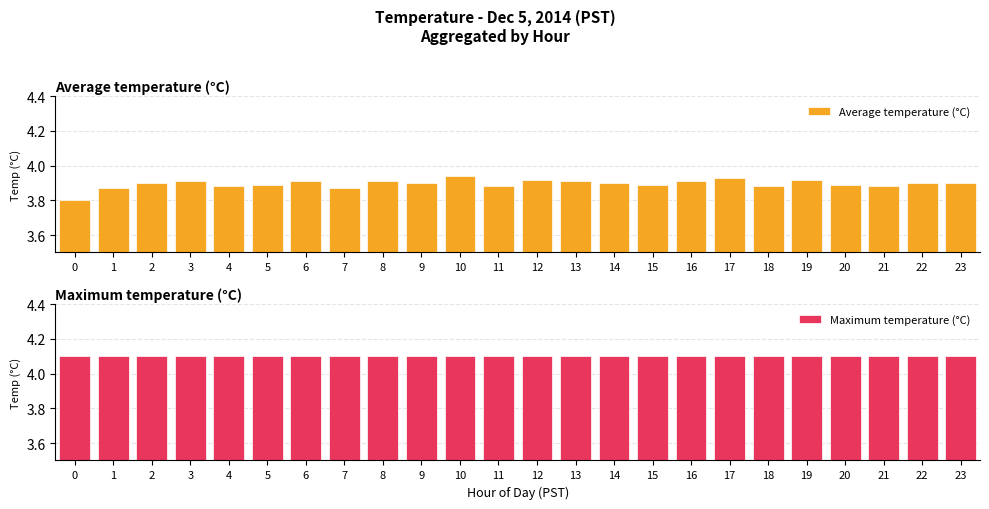

Reading right to left, what are all the values shown in this chart?

Average temperature (°C): 23=3.9	22=3.9	21=3.9	20=3.9	19=3.9	18=3.9	17=3.9	16=3.9	15=3.9	14=3.9	13=3.9	12=3.9	11=3.9	10=3.9	9=3.9	8=3.9	7=3.9	6=3.9	5=3.9	4=3.9	3=3.9	2=3.9	1=3.9	0=3.8
Maximum temperature (°C): 23=4.1	22=4.1	21=4.1	20=4.1	19=4.1	18=4.1	17=4.1	16=4.1	15=4.1	14=4.1	13=4.1	12=4.1	11=4.1	10=4.1	9=4.1	8=4.1	7=4.1	6=4.1	5=4.1	4=4.1	3=4.1	2=4.1	1=4.1	0=4.1